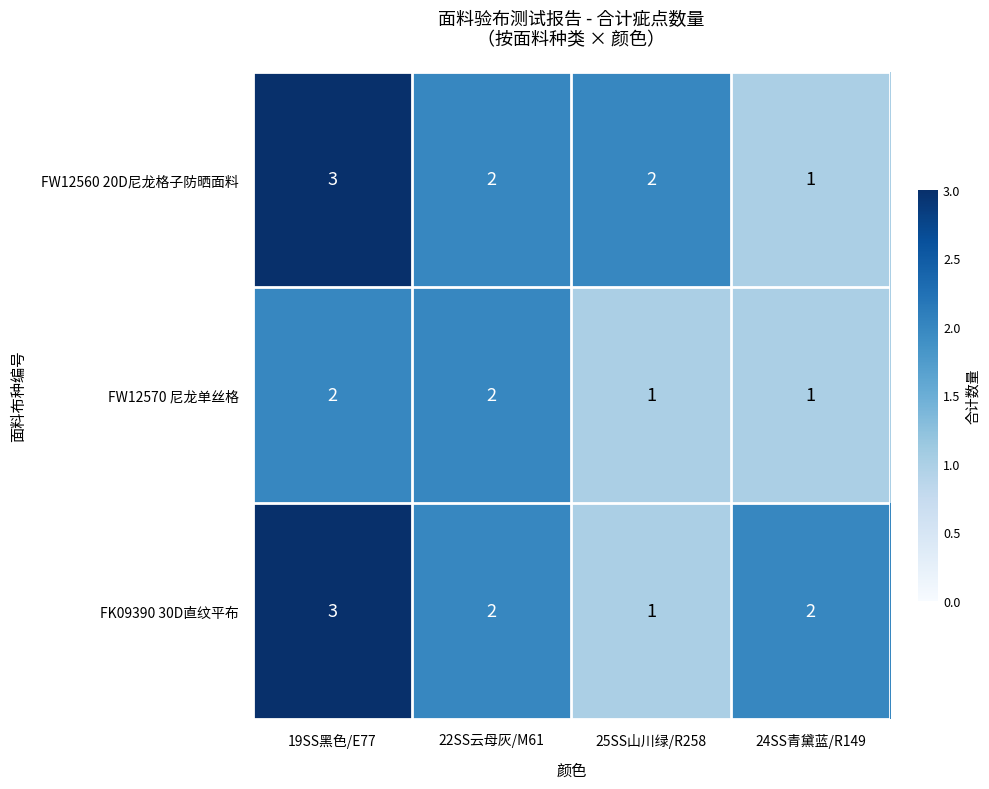

What is the sum of all FK09390 30D直纹平布 values?

8